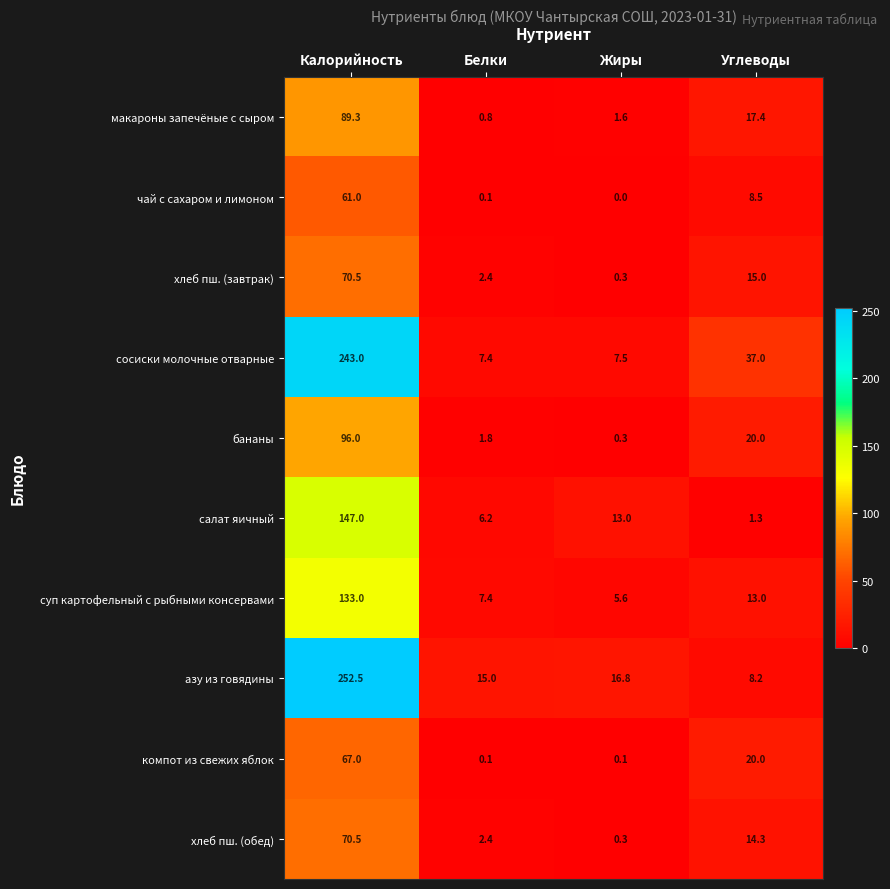

The макароны запечёные с сыром series shows 0.3 at Белки. True or false?

False